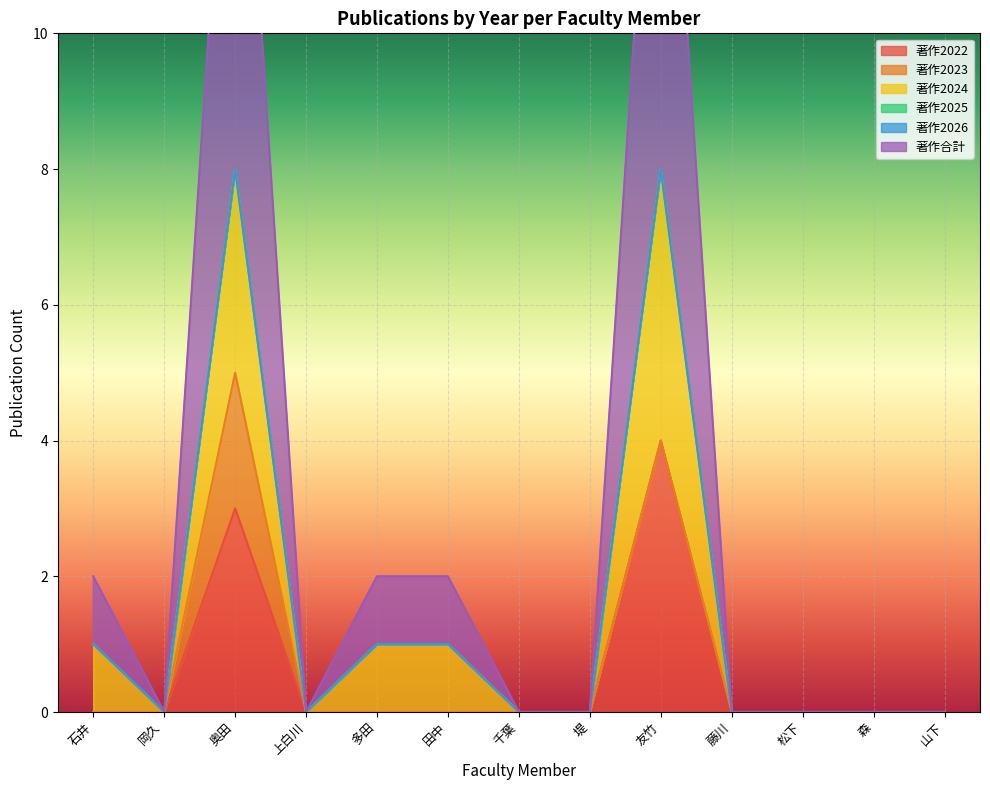

What is the difference between the maximum and minimum values in the 著作2022 series?

4